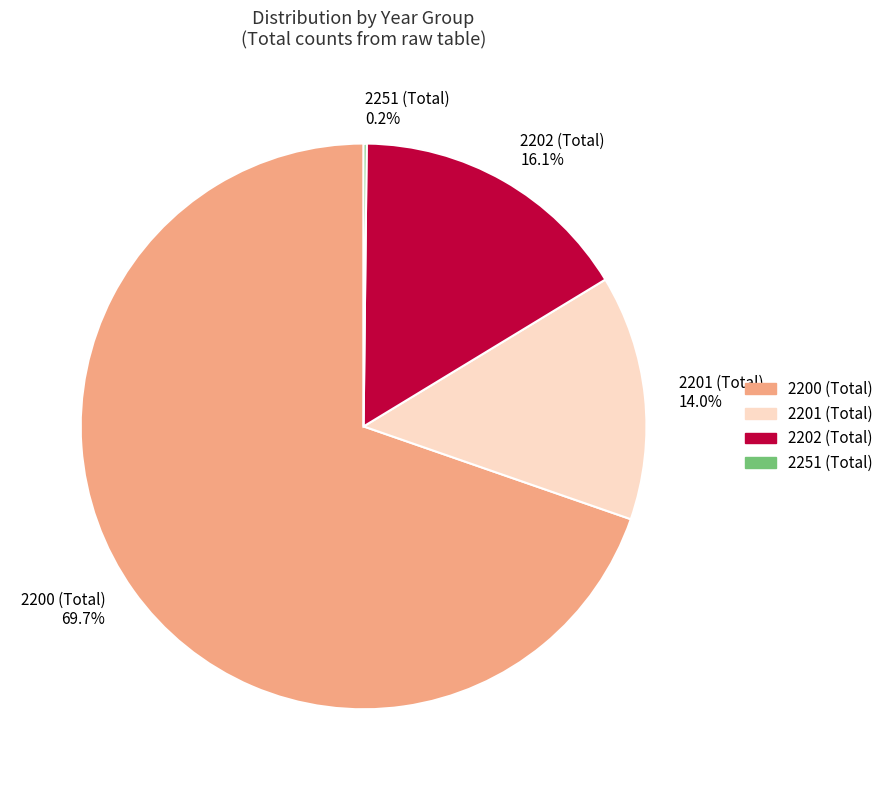

The 2200 (Total) slice represents 60% of the pie. True or false?

False